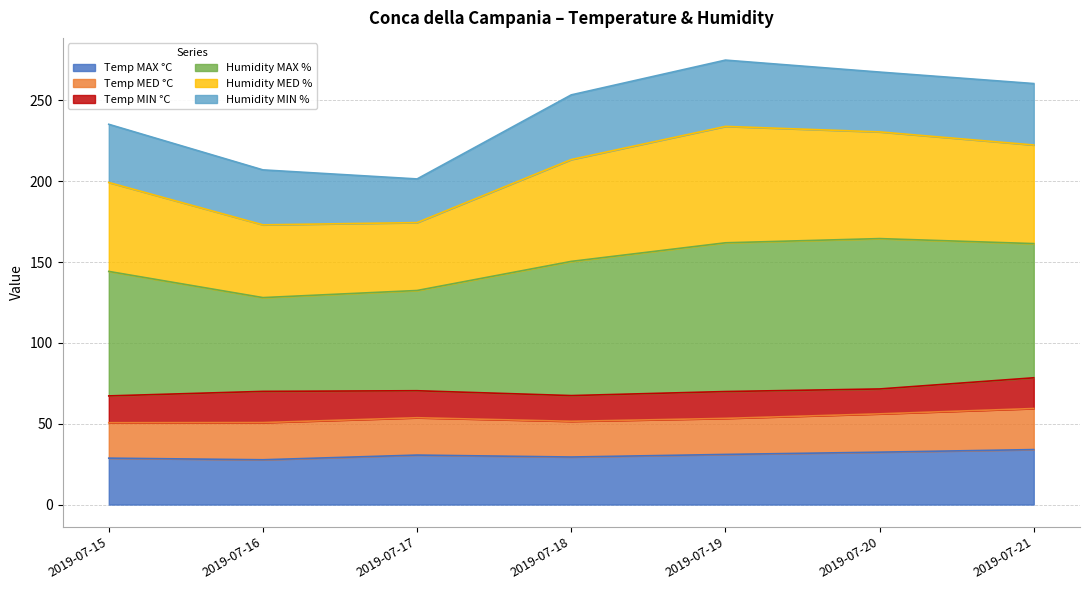

True or false: Humidity MED % and Humidity MAX % cross at least once.

False